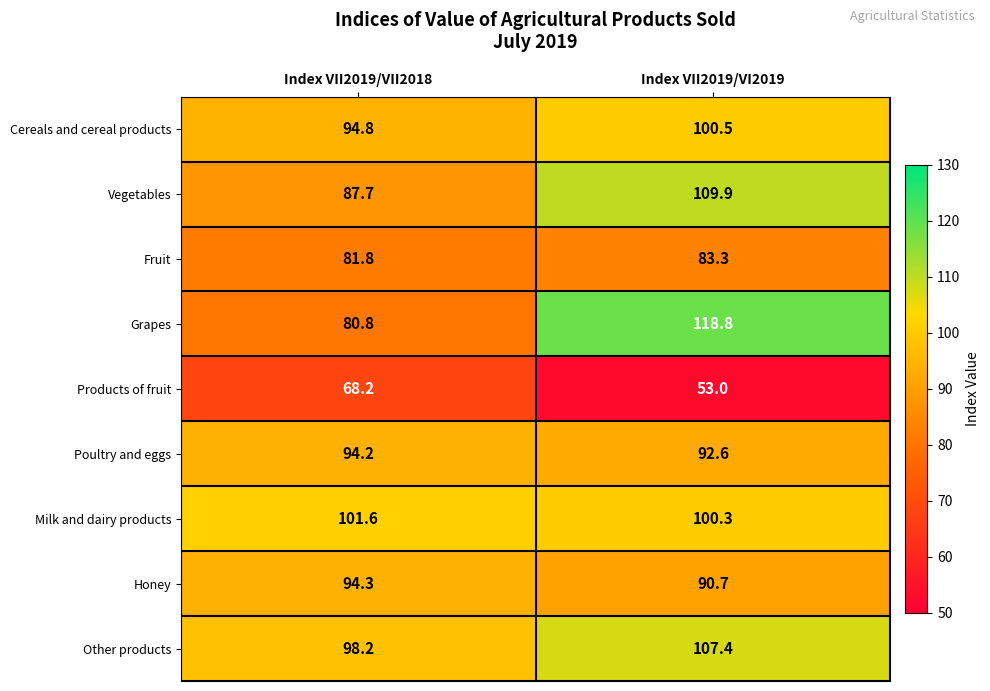

True or false: Milk and dairy products has a value of 100.3 at Index VII2019/VI2019.

True